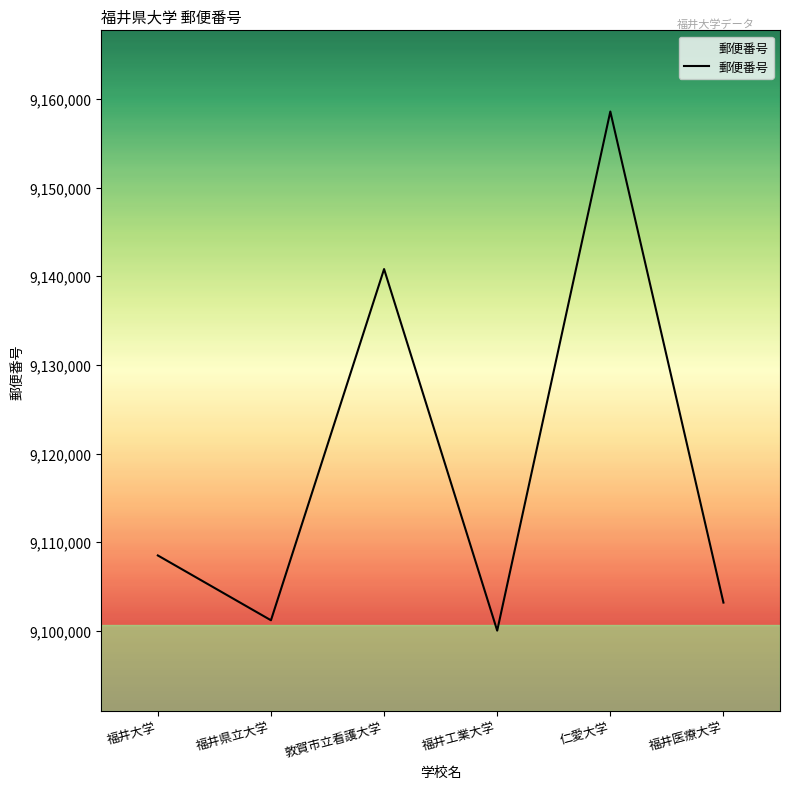

True or false: there are more than 0 points higher than both neighbors.

True